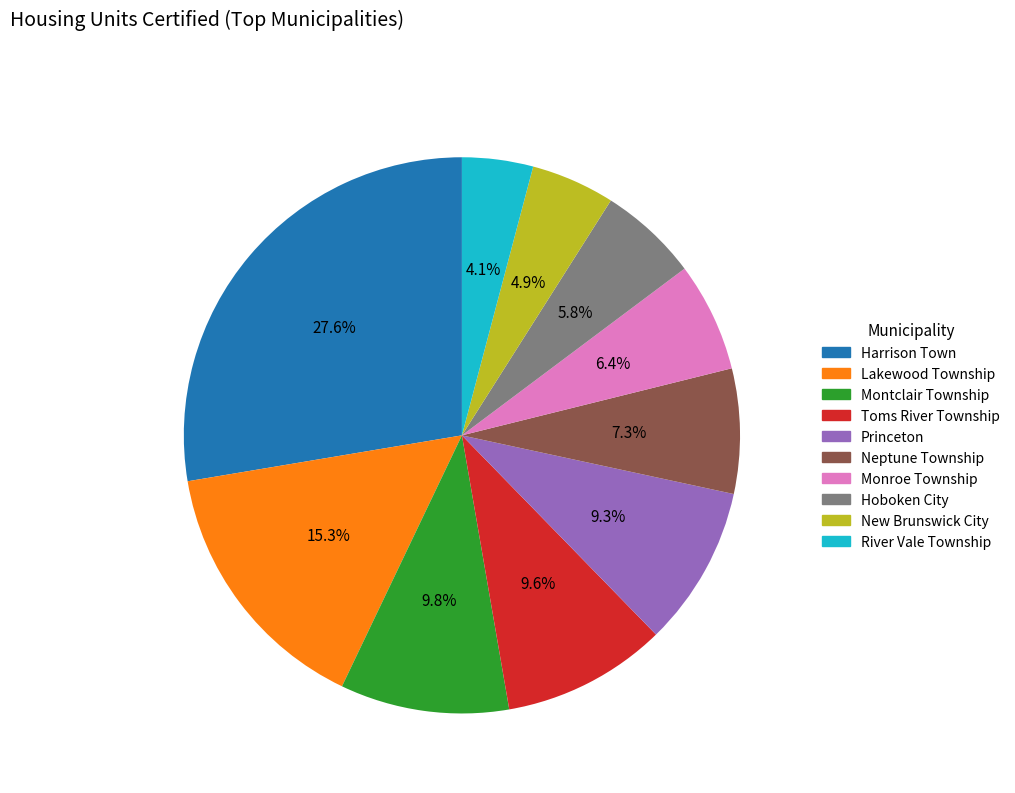

What portion of the pie excludes Lakewood Township?

84.7%